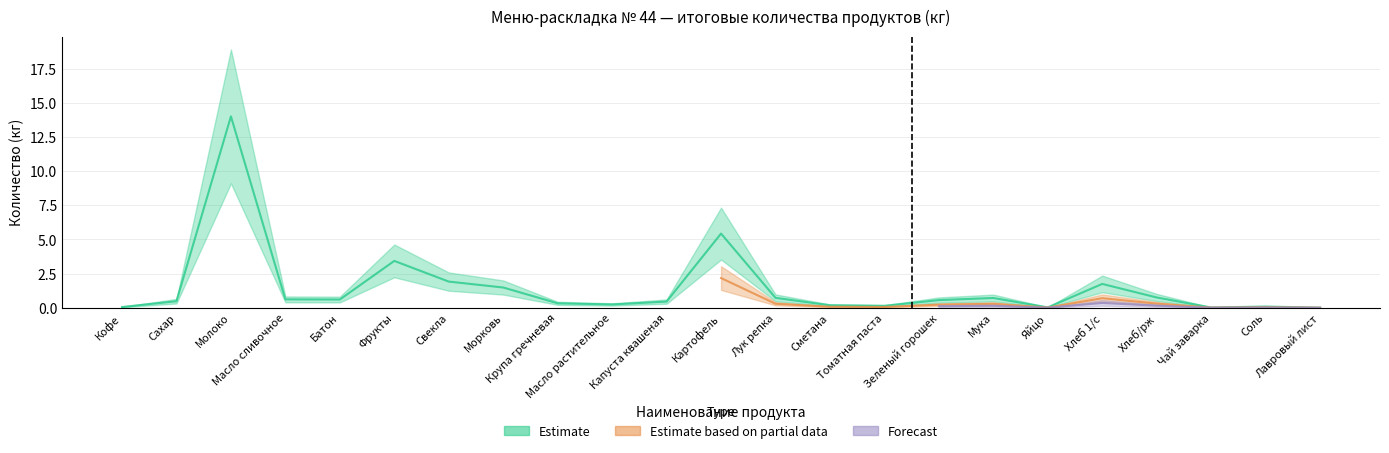

True or false: Estimate based on partial data and Forecast intersect in this chart.

False